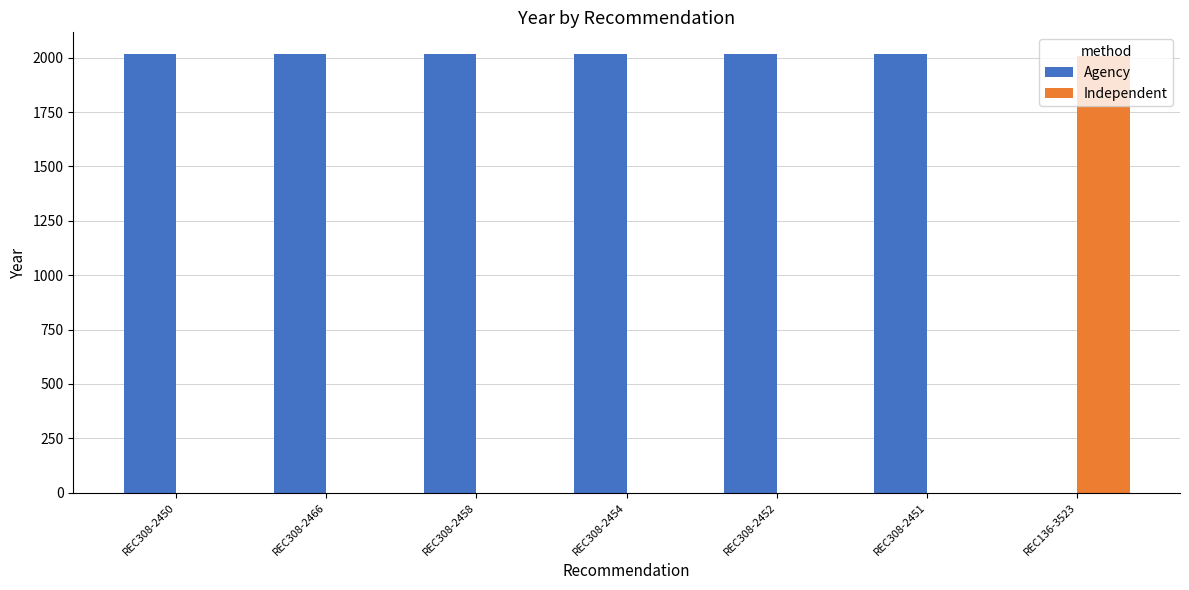

The Agency series shows 3466 at REC308-2466. True or false?

False